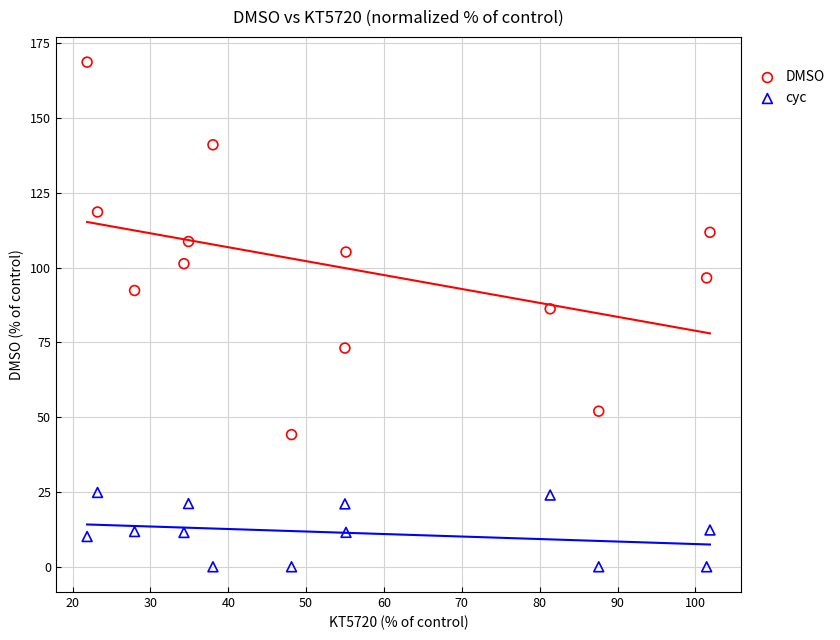

Which series contains the highest Y value?

DMSO